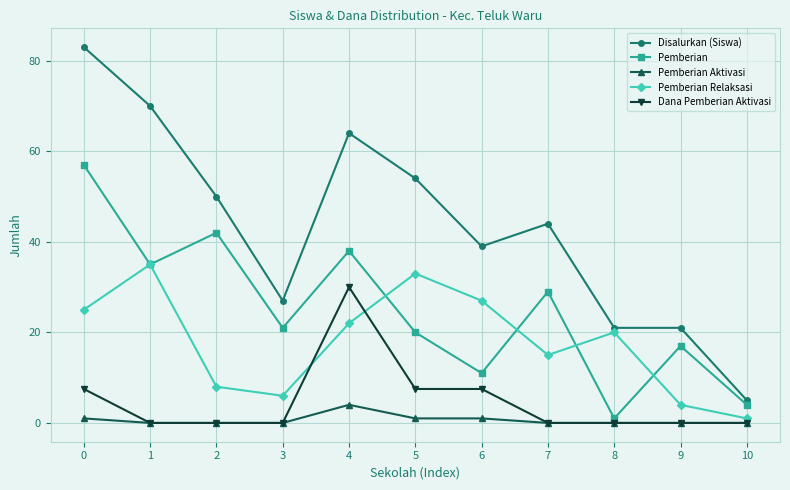

Where is the first local minimum for Pemberian?

1